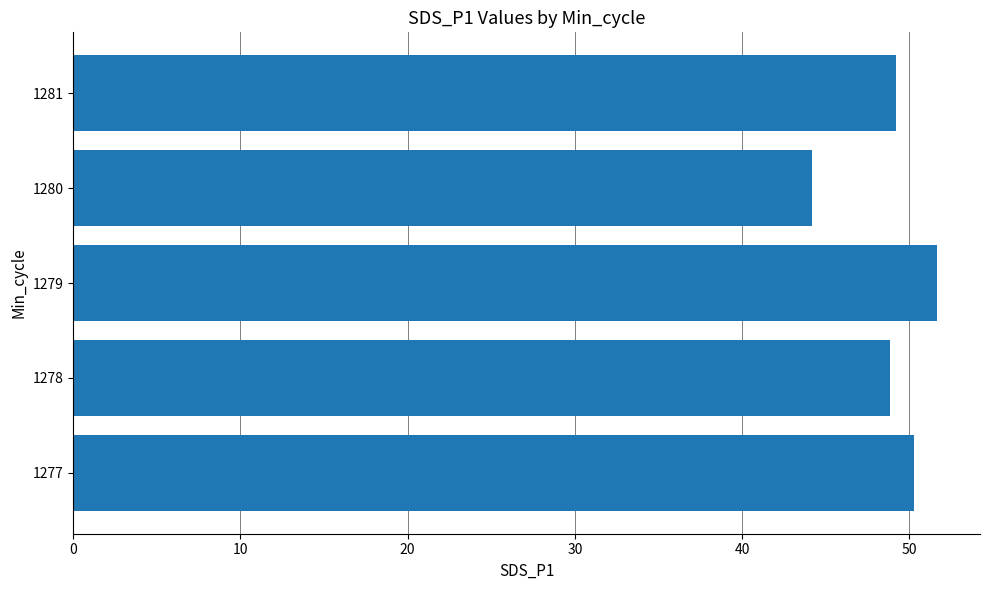

How many distinct data groups are displayed?

1